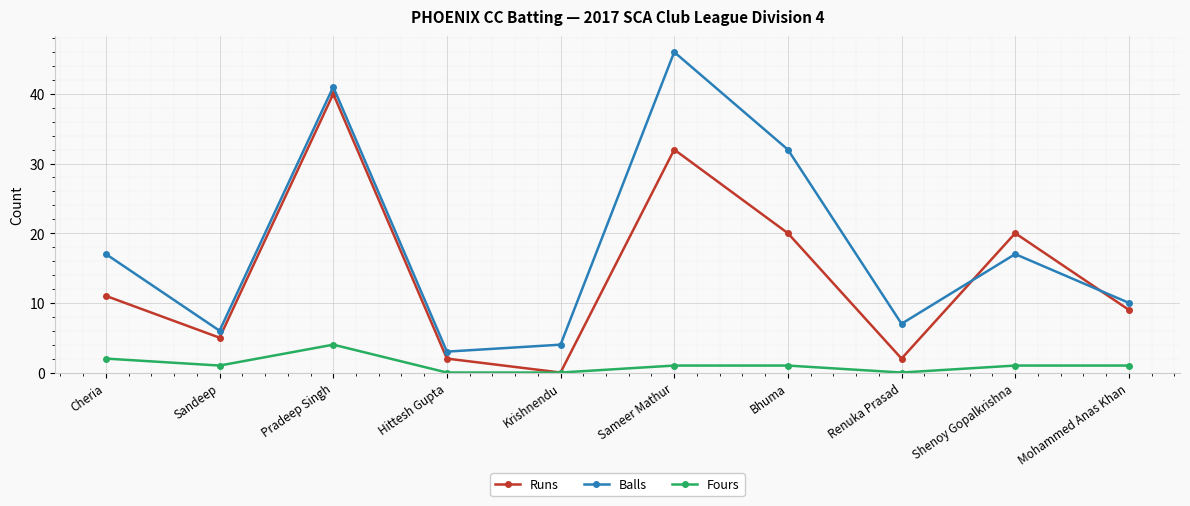

The value of Balls at Hittesh Gupta is 1. True or false?

False